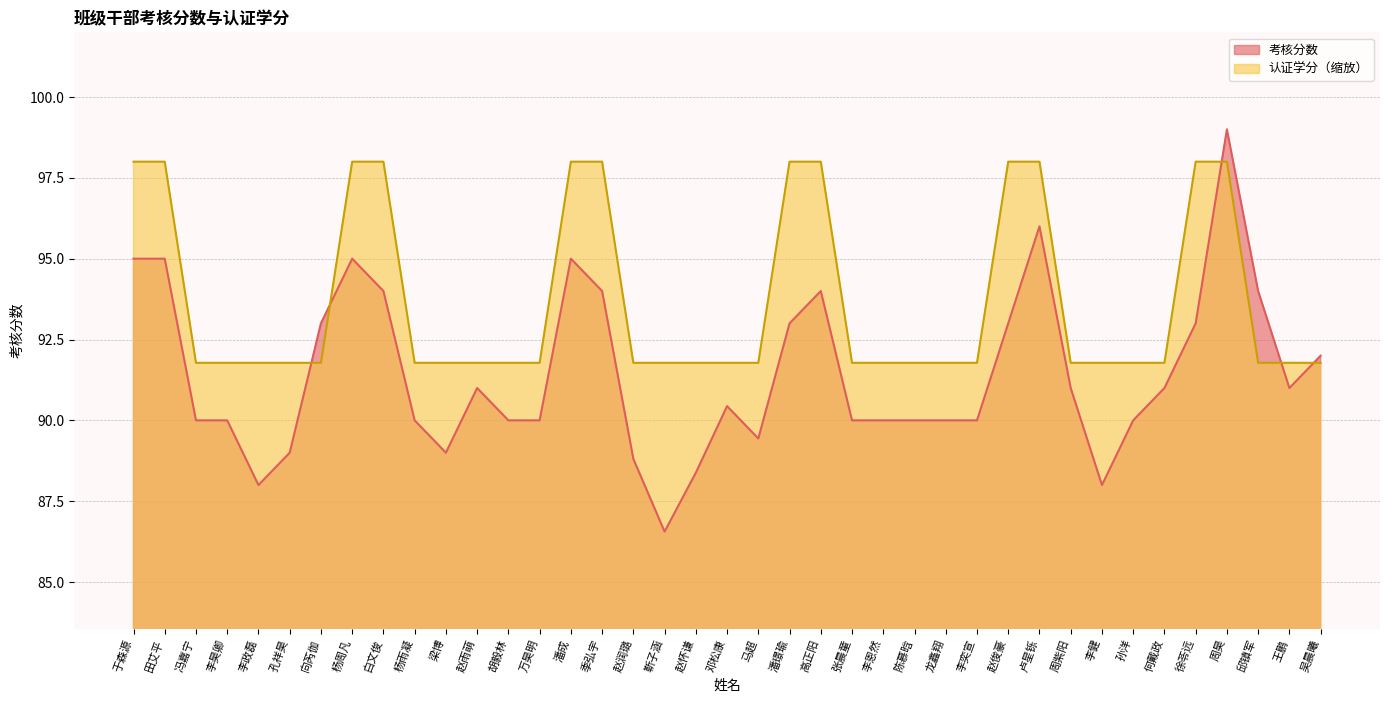

True or false: 考核分数 and 认证学分 intersect in this chart.

True